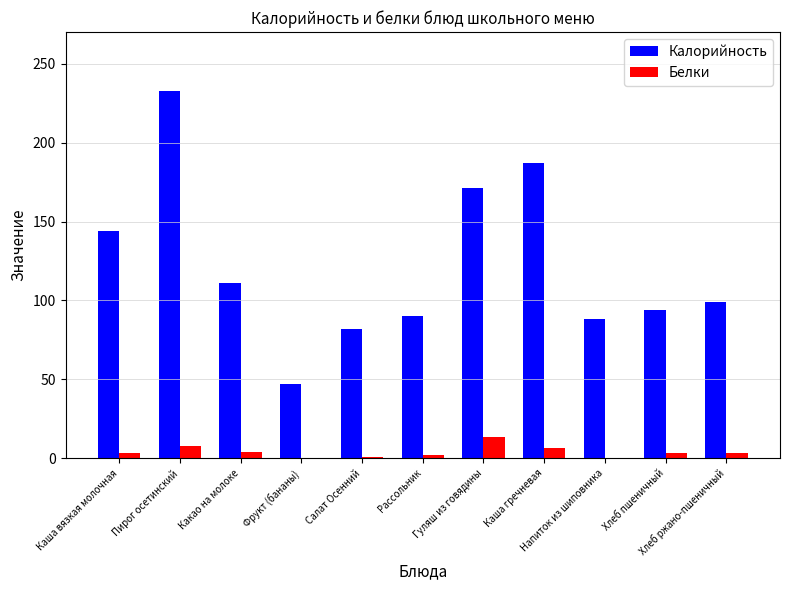

Which series has the largest total across all categories?

Калорийность